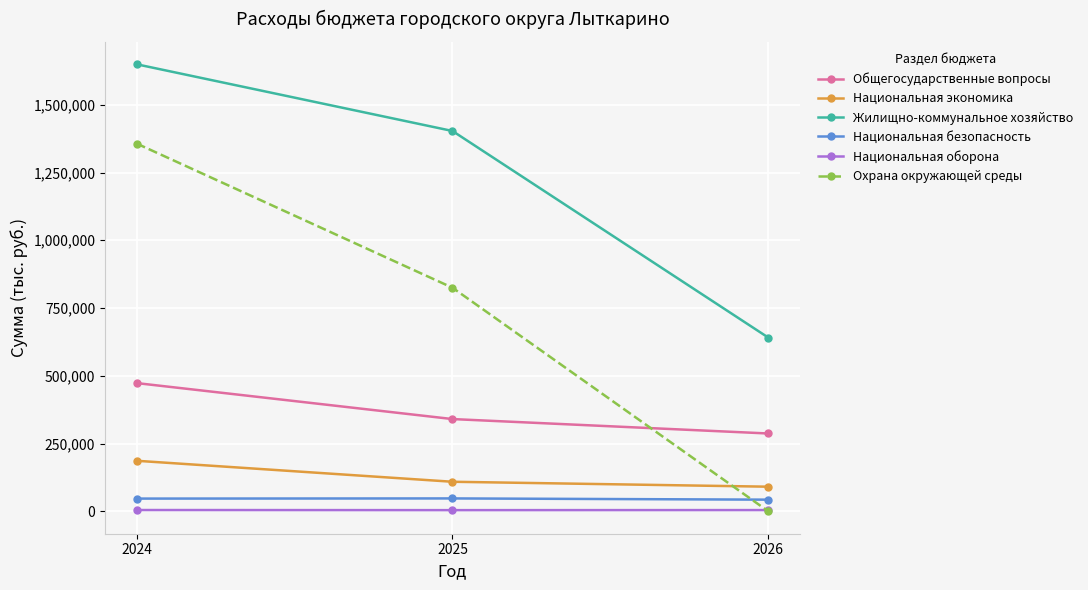

Between 2024 and 2026, which series saw the biggest shift?

Охрана окружающей среды